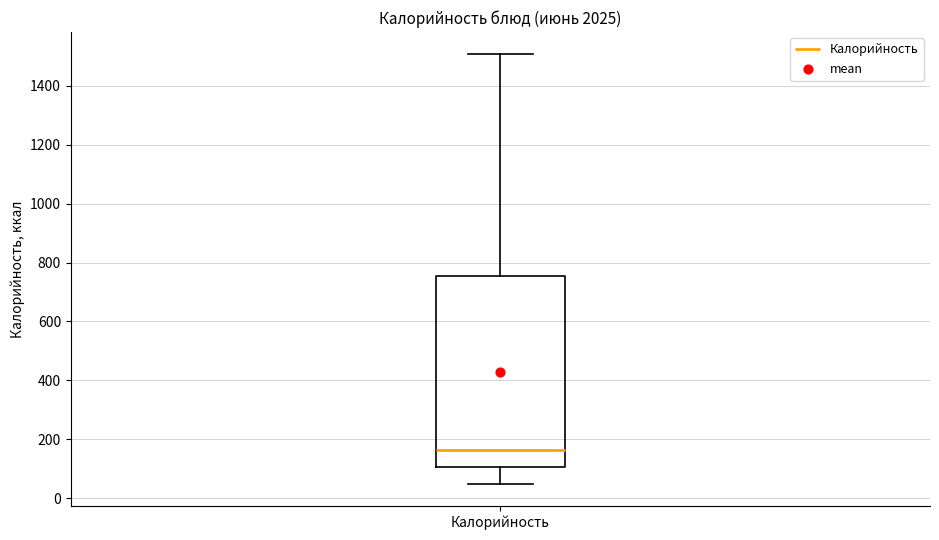

Transcribe this box plot: give where the median line is, the range the box spans, and where the two whiskers end, as read against the y-axis. The values are not printed on the chart, so give them approximately, as read against the axis.

median 160, box 100 to 760, whiskers 40 to 1520